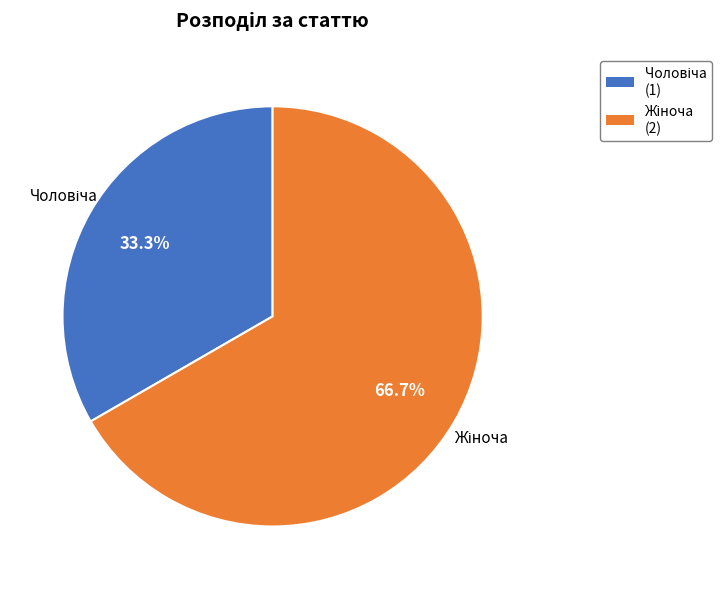

Is there a majority slice in this chart?

Yes